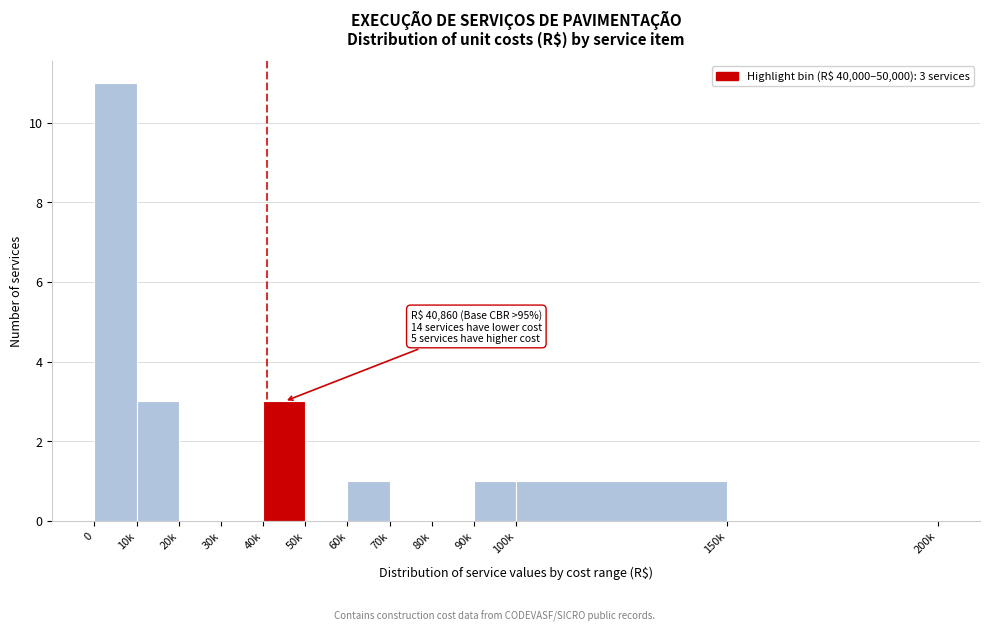

Reading left to right, list all the values displayed in this chart.

0=11	10k=3	20k=0	30k=0	40k=3	50k=0	60k=1	70k=0	80k=0	90k=1	100k=1	150k=0